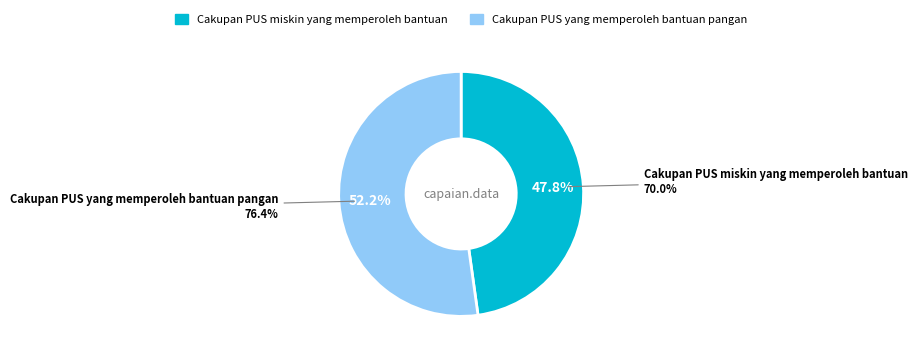

How many segments does this pie chart have?

2